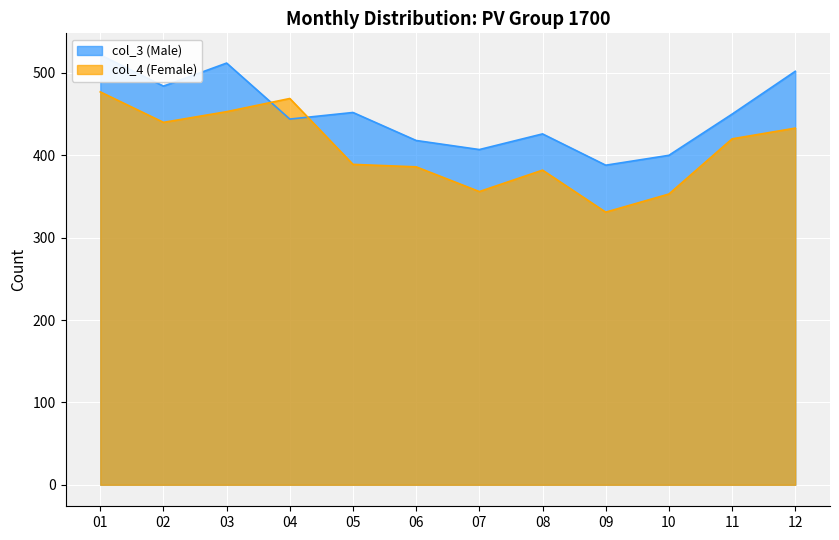

What are all the series names shown in the legend?

col_3 (Male), col_4 (Female)